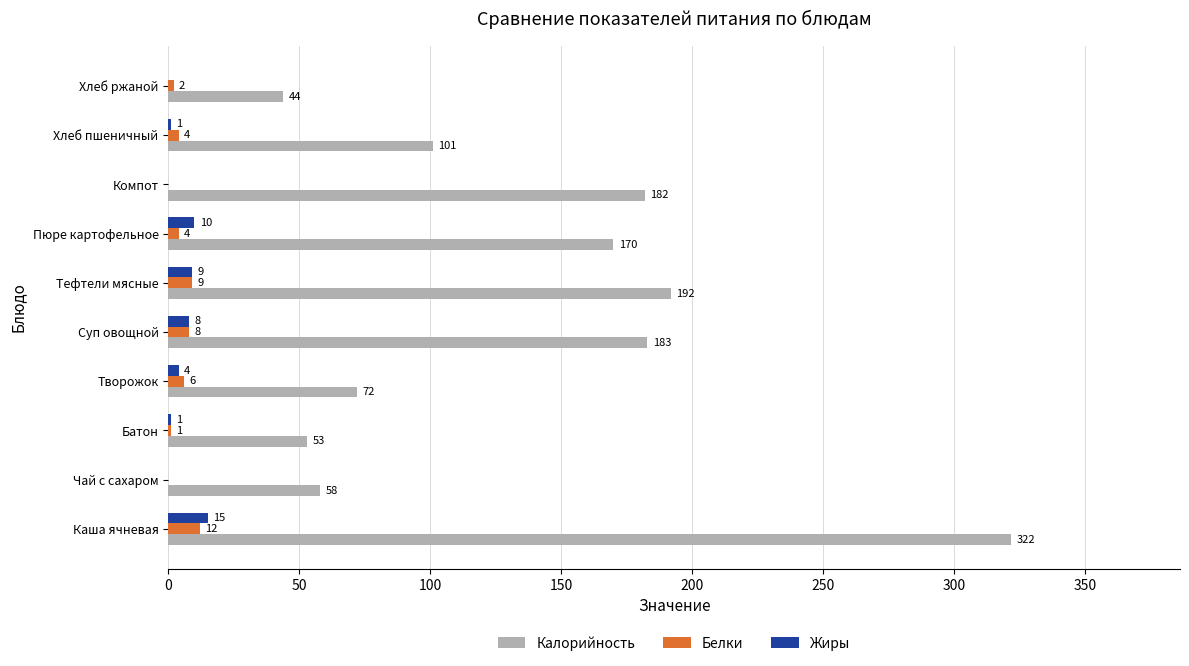

Between Каша ячневая and Компот, which series saw the biggest shift?

Калорийность